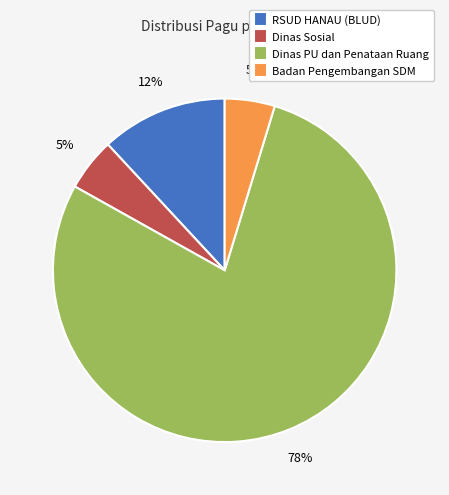

Is it true that Badan Pengembangan SDM is 18% of the pie?

False